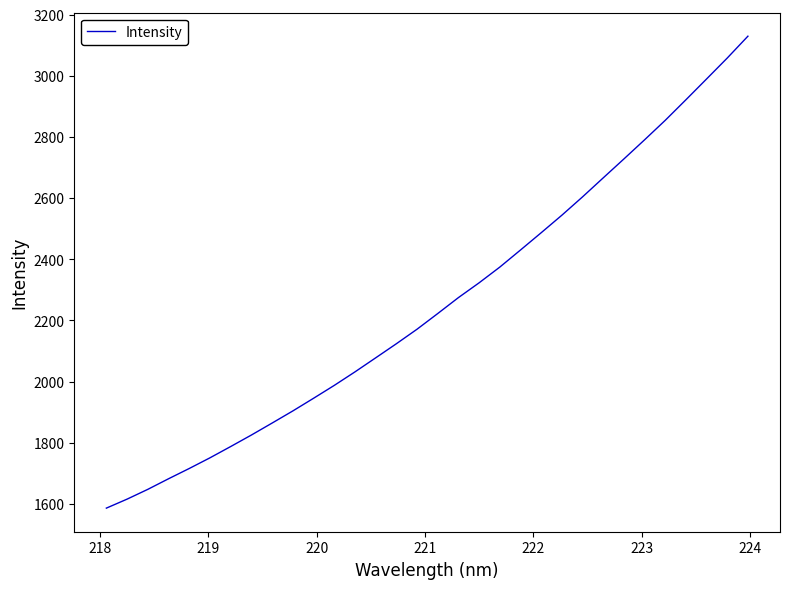

What is the minimum value shown in the chart?

1585.7